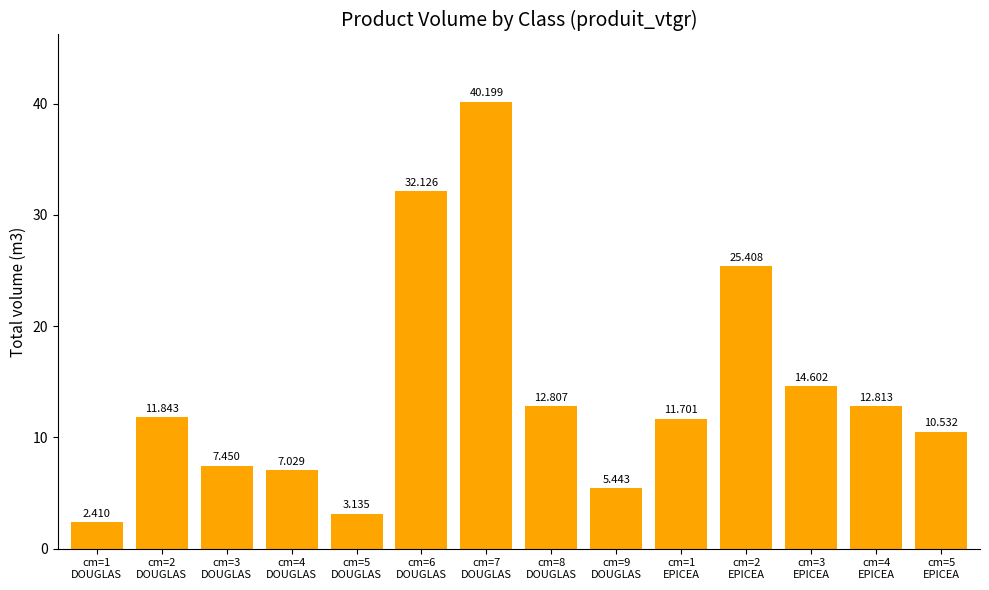

What is the label of the 2nd bar from the left?

cm=2
DOUGLAS